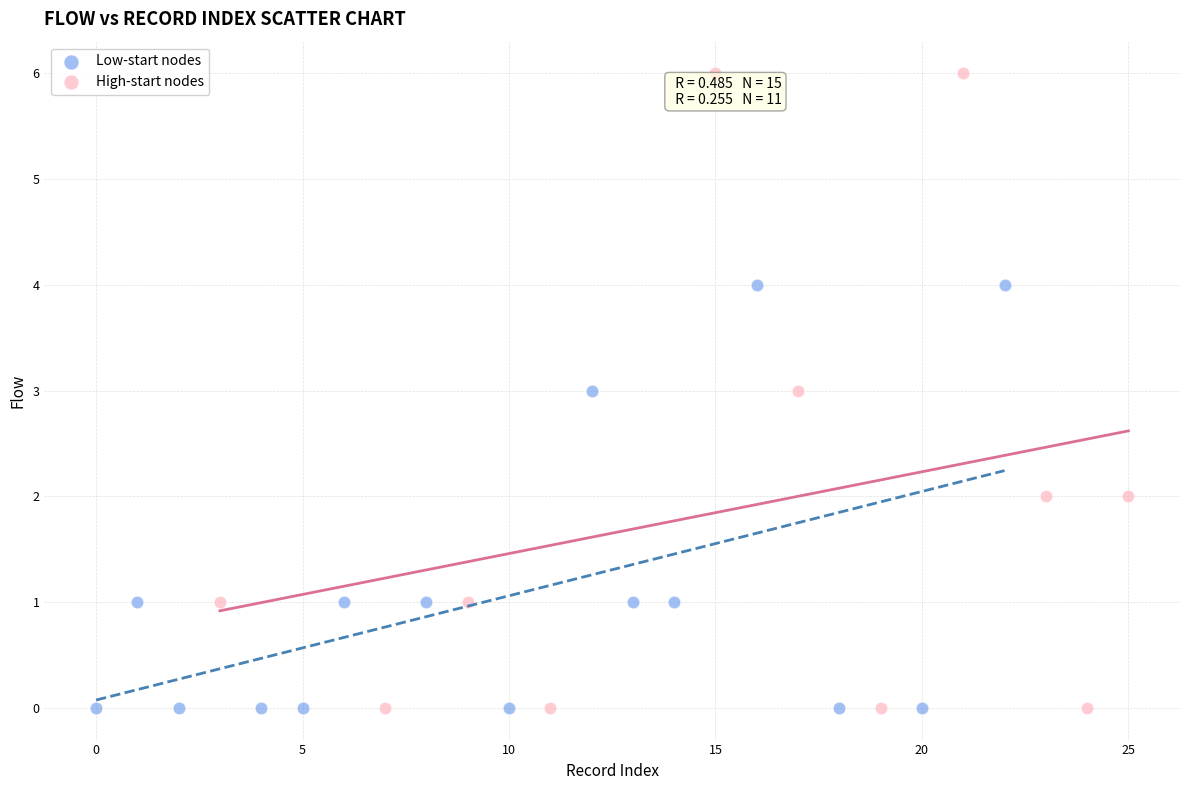

Which series has the largest Y range (max minus min)?

High-start nodes